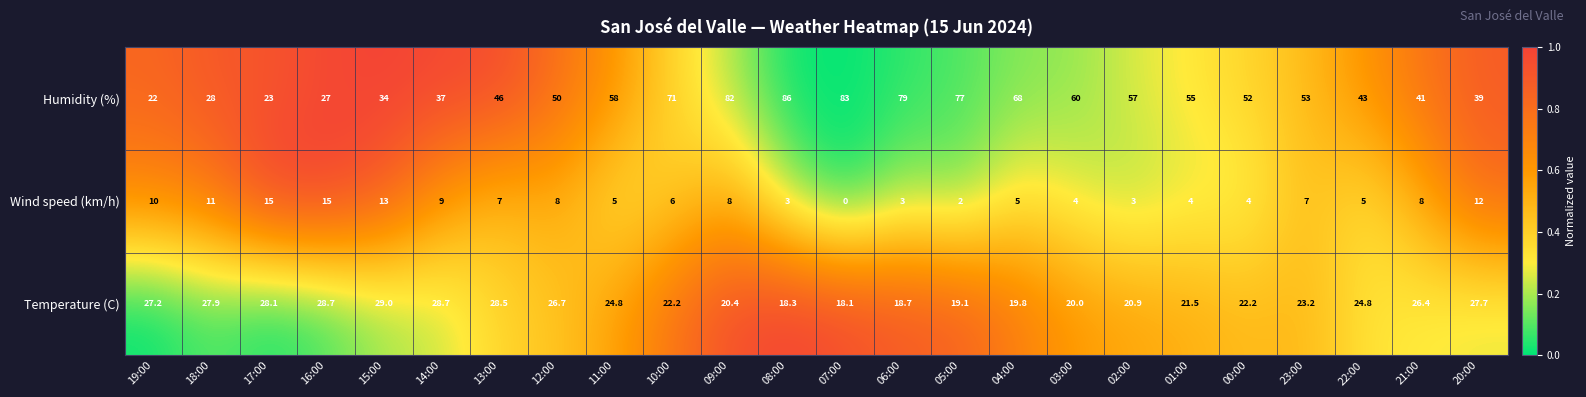

How many values in the Wind speed (km/h) series are below 7?

12